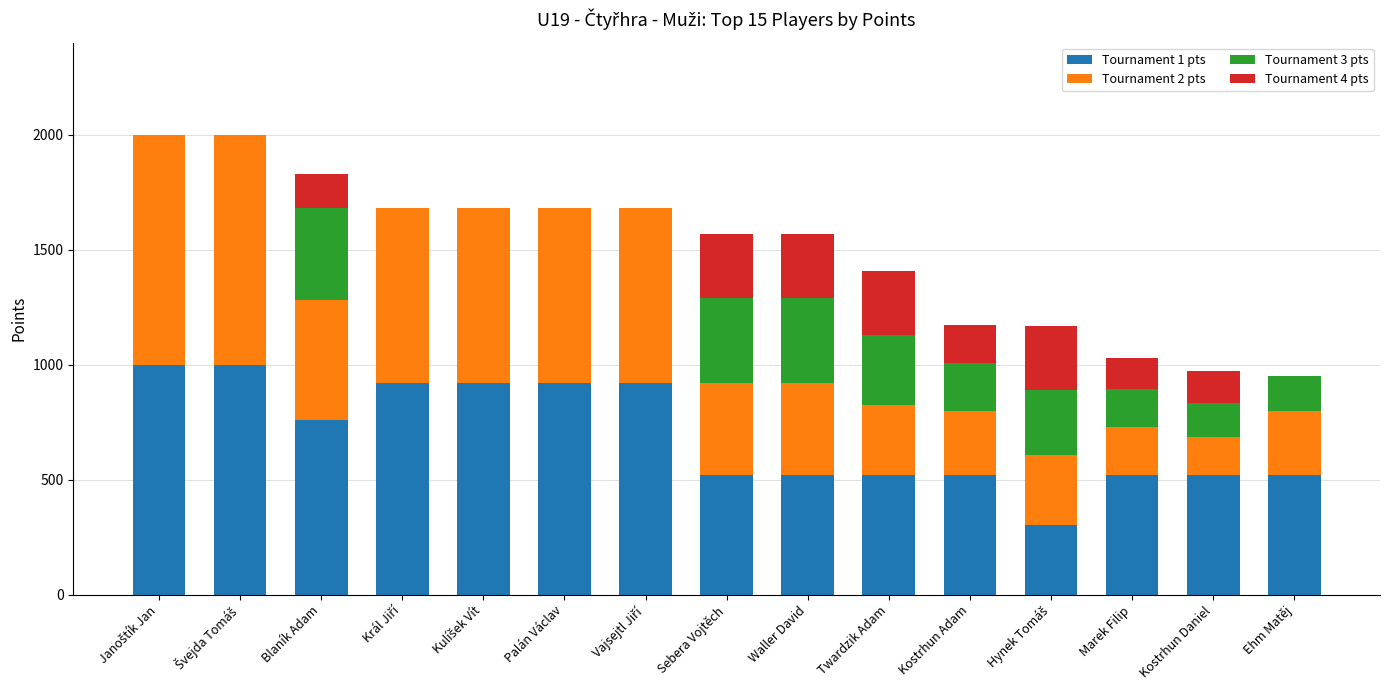

What is the total value across all series at Blaník Adam?

1830